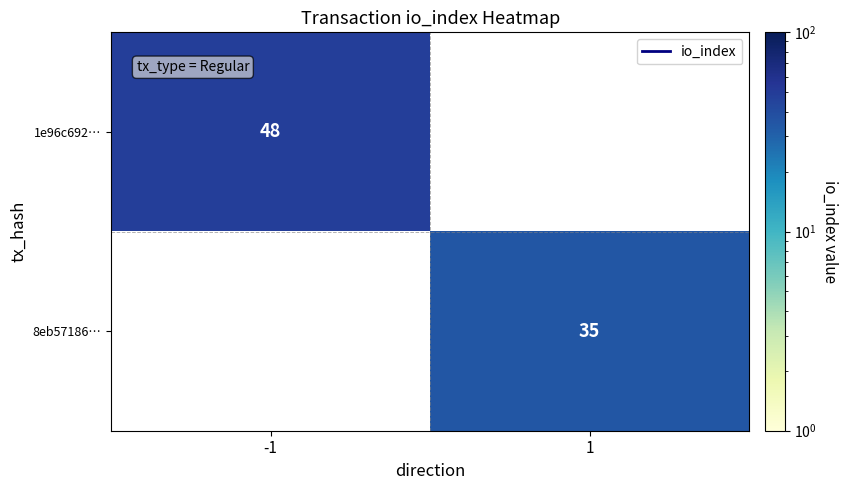

Is the value of 8eb57186… at 1 greater than the value of 1e96c692… at -1?

No